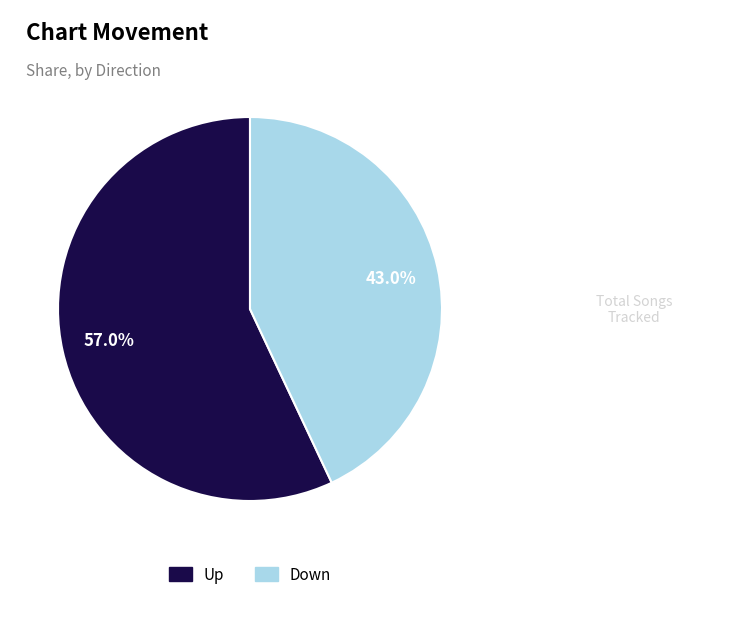

What is the largest slice in the pie chart?

Up